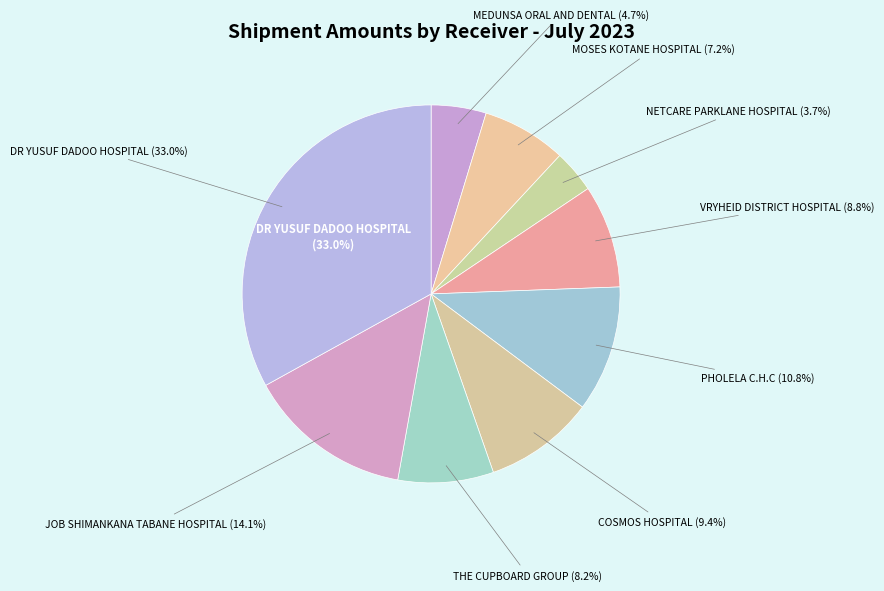

Do THE CUPBOARD GROUP and PHOLELA C.H.C together represent more than half of the pie?

No